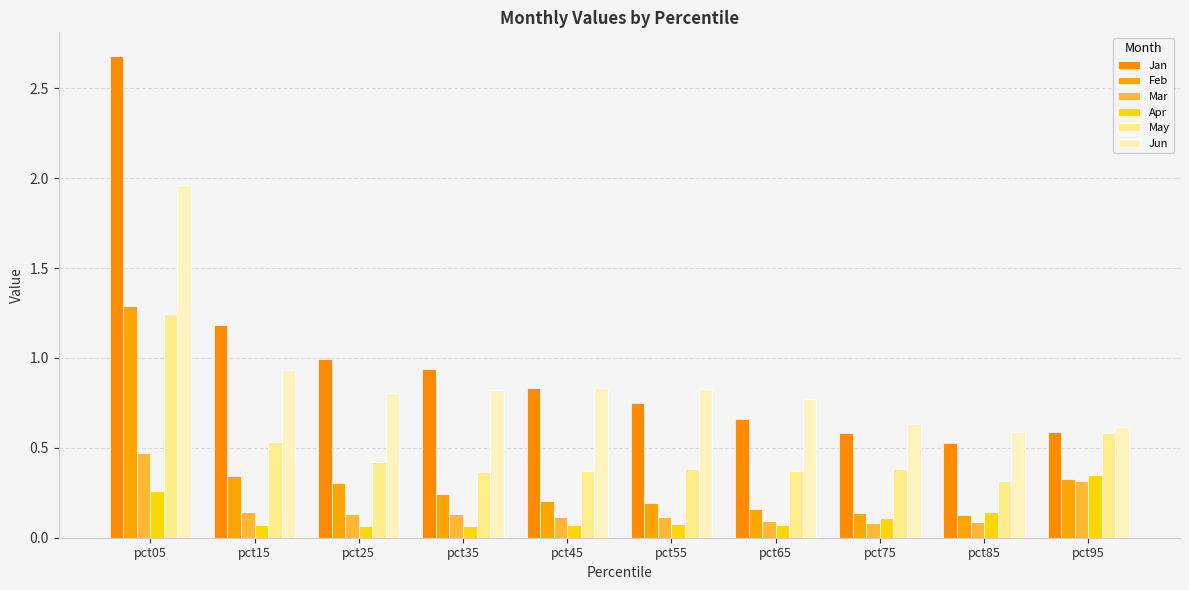

At which category is the sum across all series the highest?

pct05